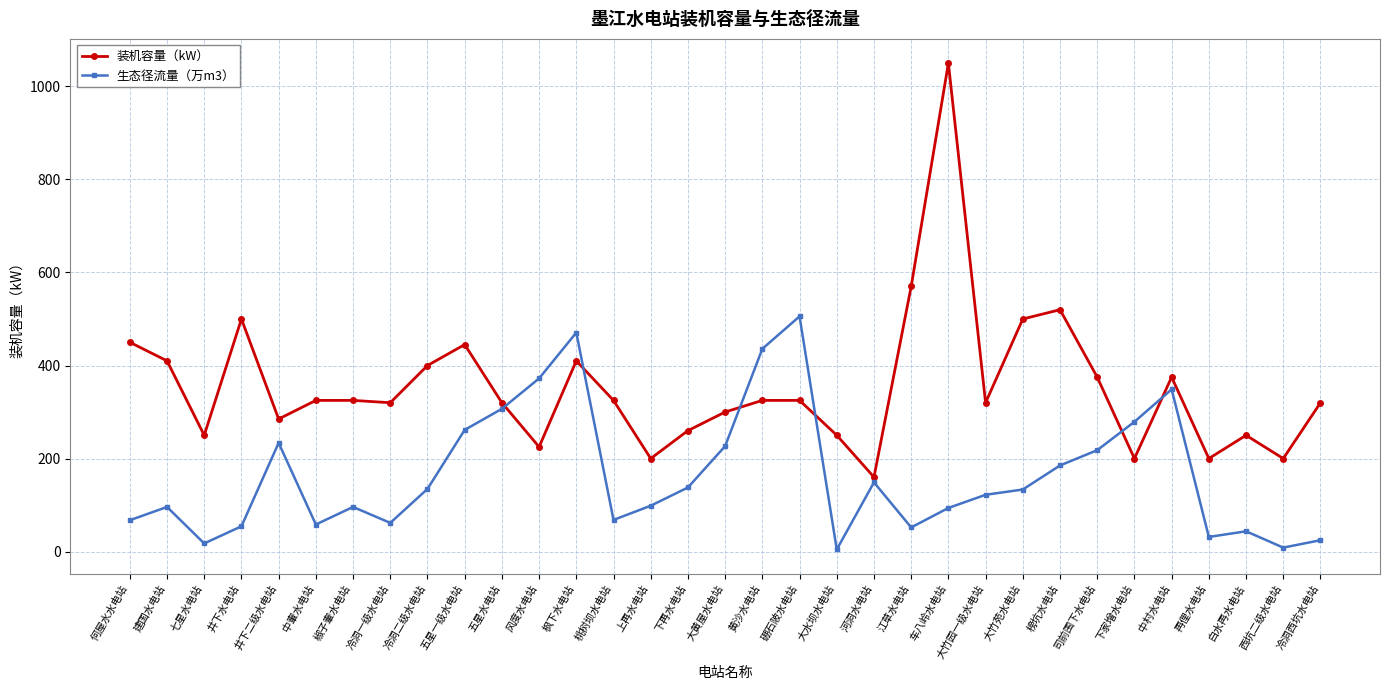

What is the label of the 1st point from the right?

冷洞西坑水电站